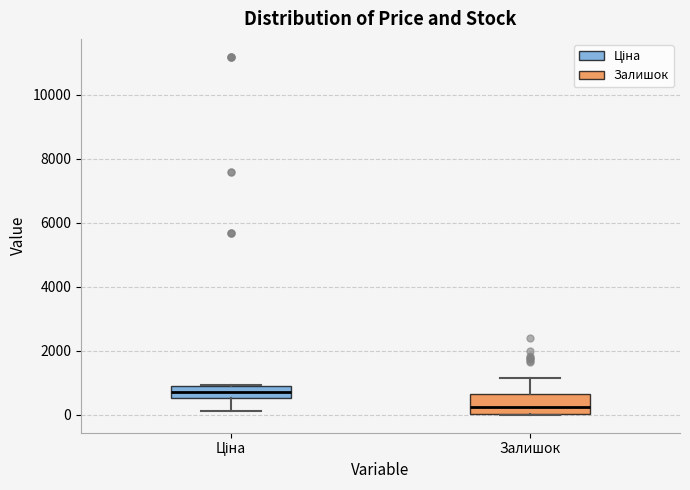

Where does the upper whisker of the box for Залишок end on the y-axis? The values are not printed on the chart, so give them approximately, as read against the axis.

1200